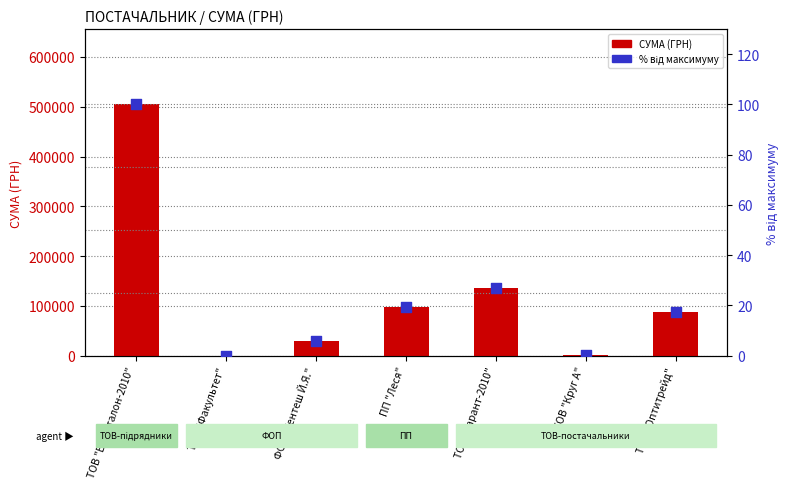

At which category is the sum across all series the highest?

ТОВ "БК "Еталон-2010"